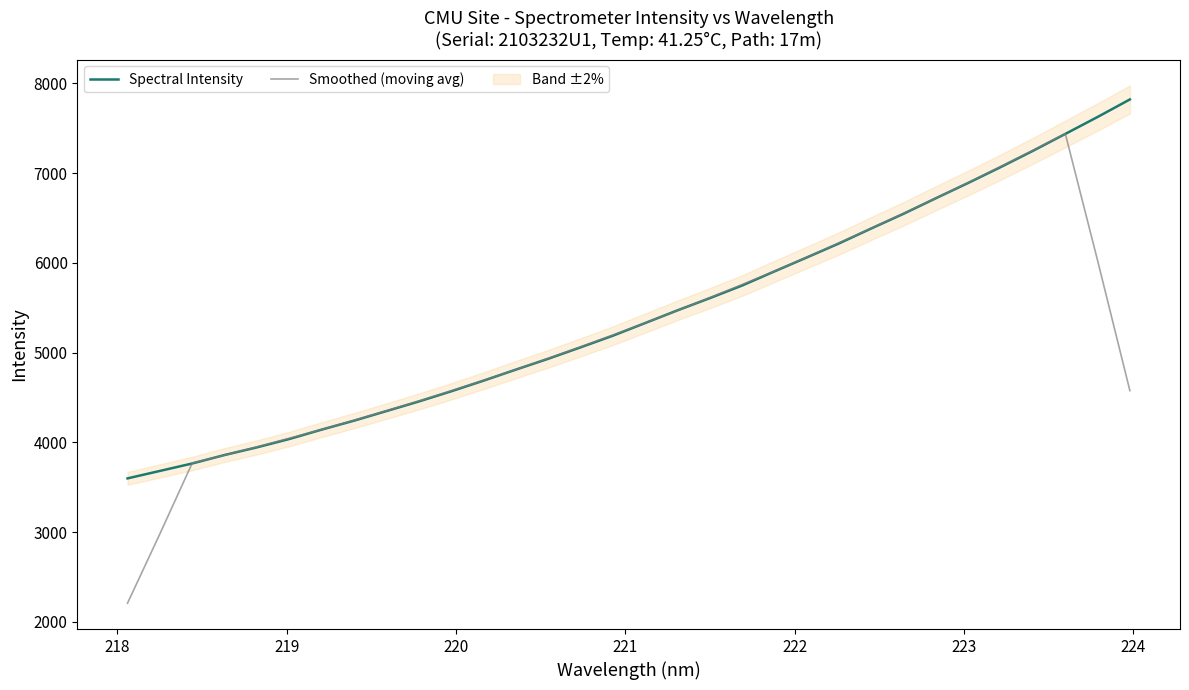

Does the chart display data point markers on the line(s)?

No